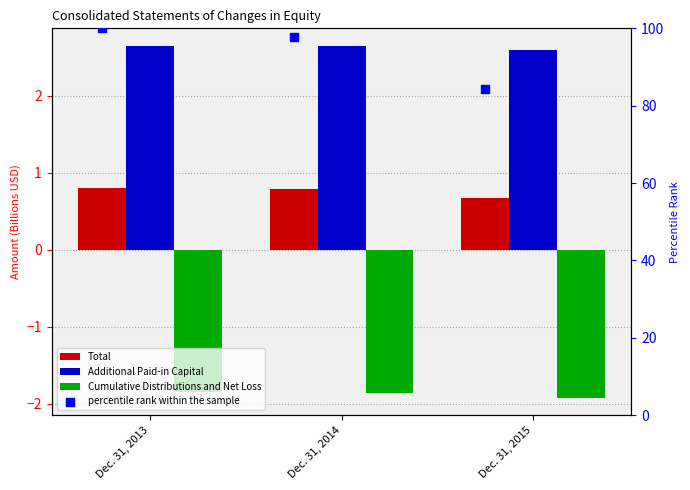

At which category is the sum across all series the highest?

Dec. 31, 2013